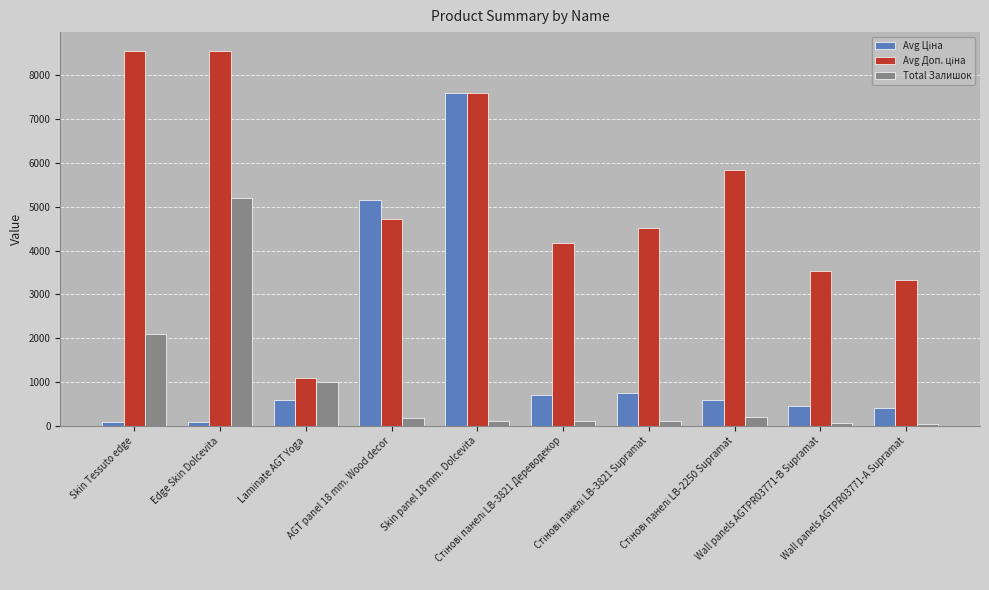

What is the highest value of the Total Залишок series?

5208.0